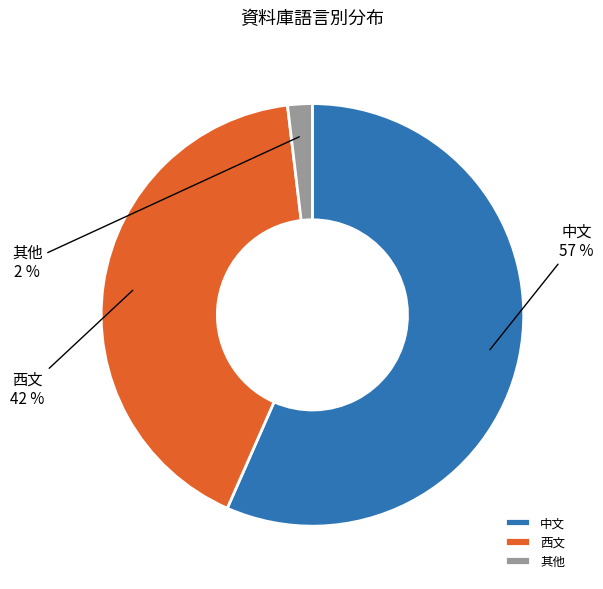

To the nearest percent, what is the combined percentage of 西文 and 中文?

98%